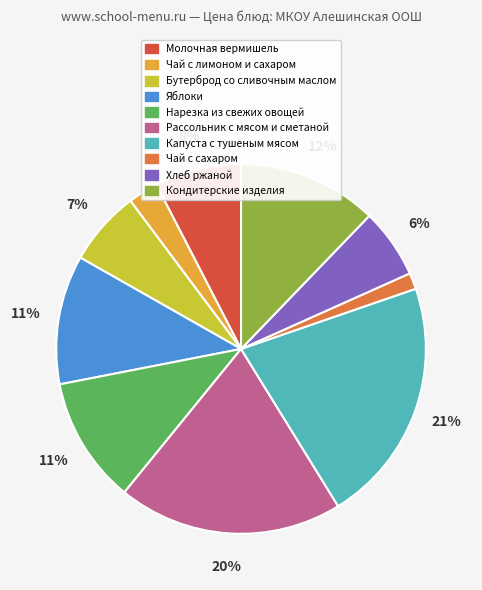

To the nearest percent, what is the difference between the Рассольник с мясом и сметаной and Молочная вермишель slice percentages?

12%